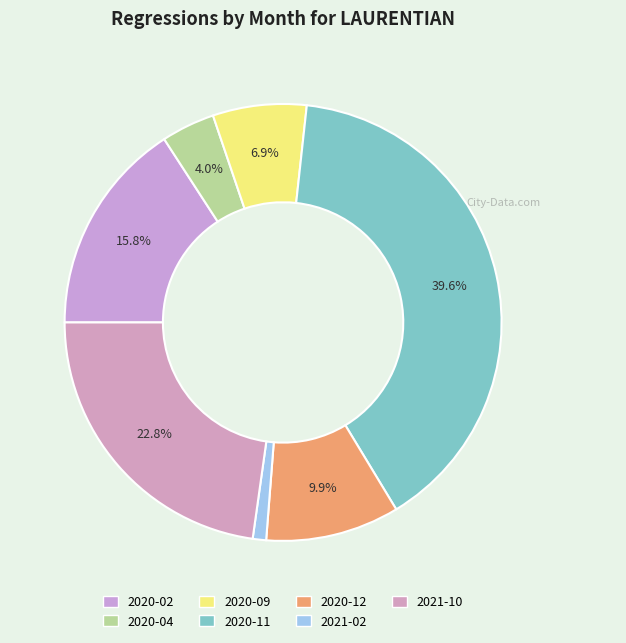

True or false: 2021-02 accounts for 1% of the total.

True